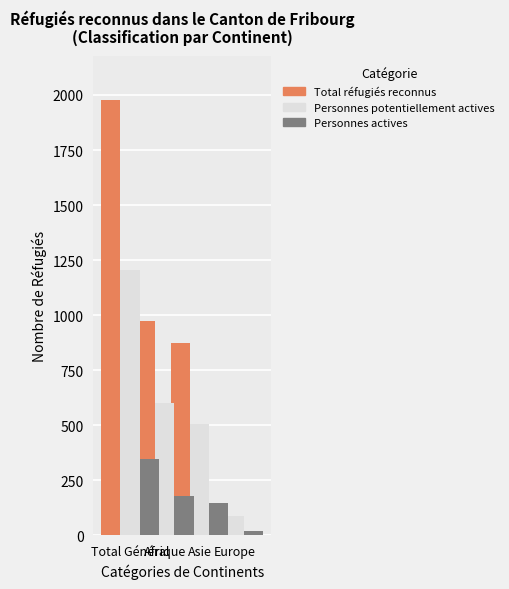

Between Afrique and Europe, which series saw the biggest shift?

Total réfugiés reconnus